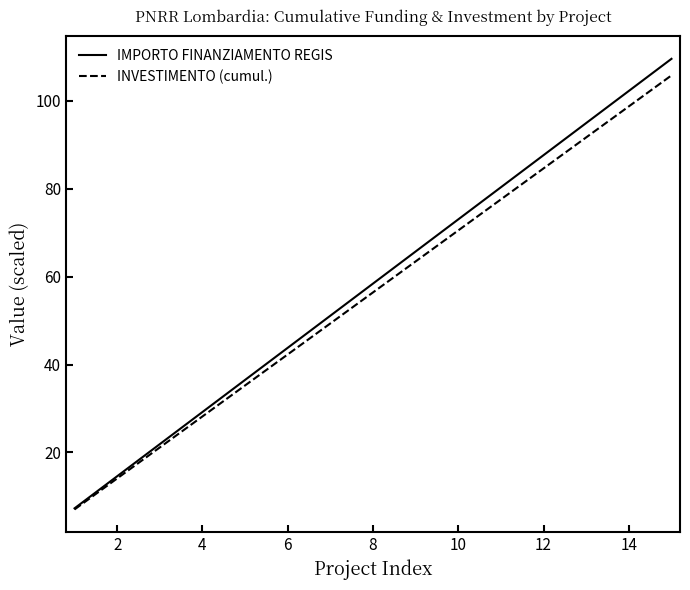

Which series has the widest spread of values?

IMPORTO FINANZIAMENTO REGIS